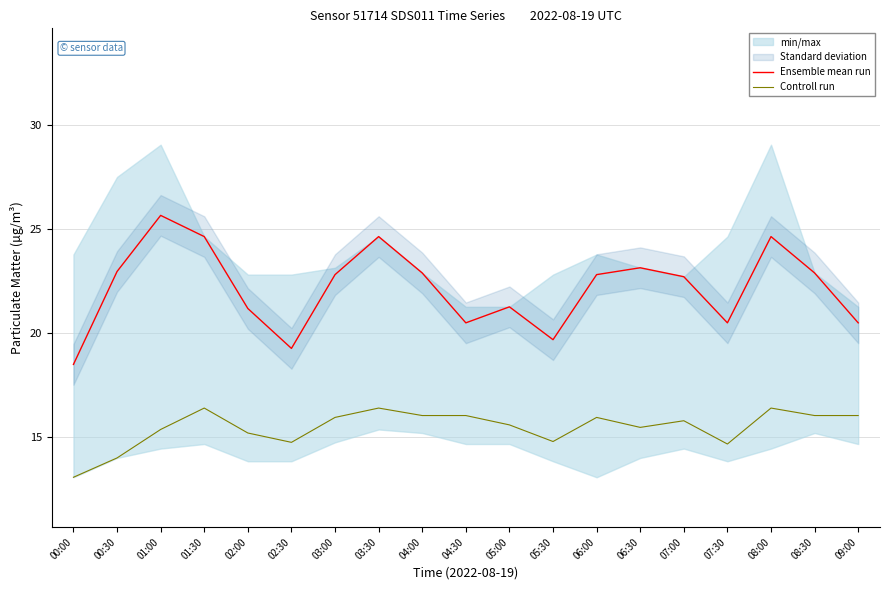

What is the highest value of the Controll run series?

16.4